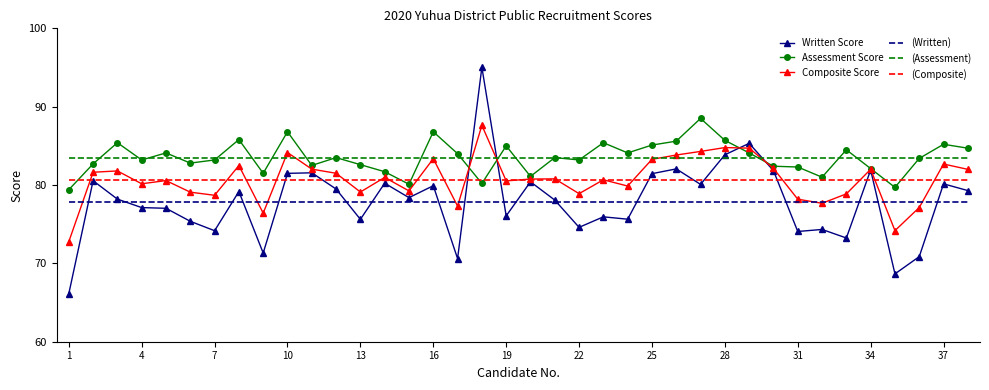

True or false: Composite Score has a value of 45.1 at 28.

False